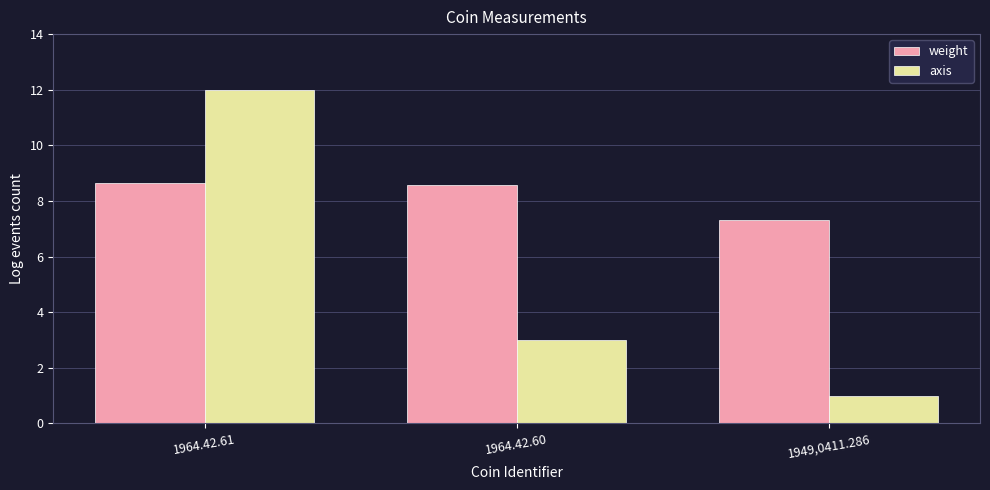

Reading left to right, what are all the values shown in this chart?

weight: 8.6	8.6	7.3
axis: 12.0	3.0	1.0